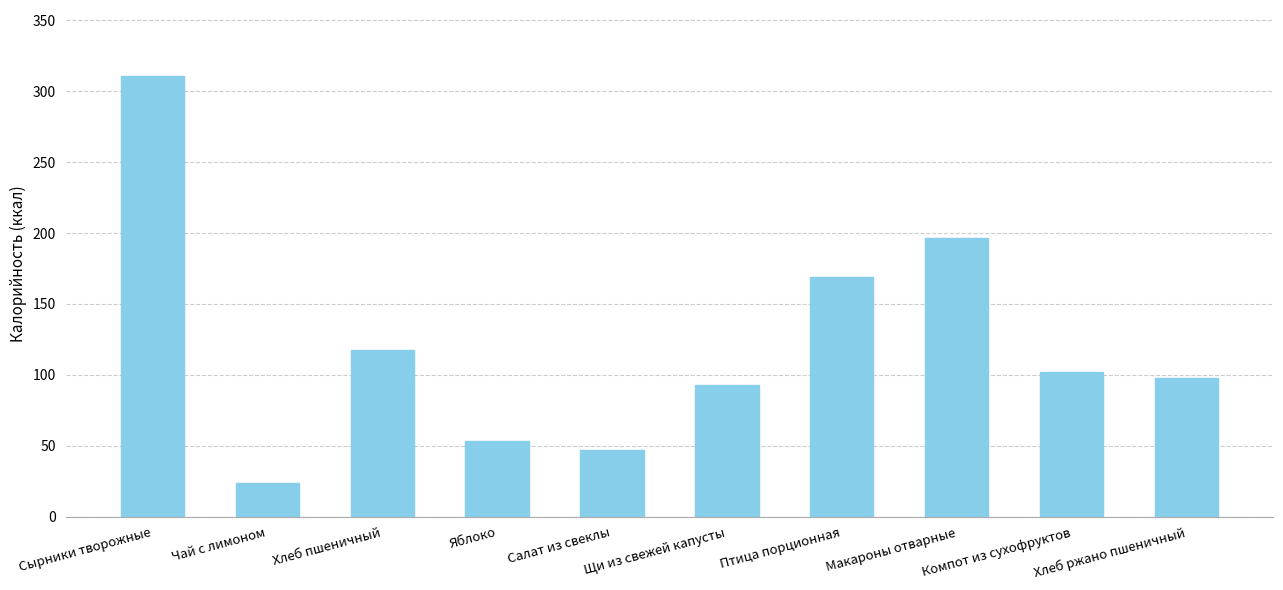

Which has a higher value, Хлеб пшеничный or Яблоко?

Хлеб пшеничный